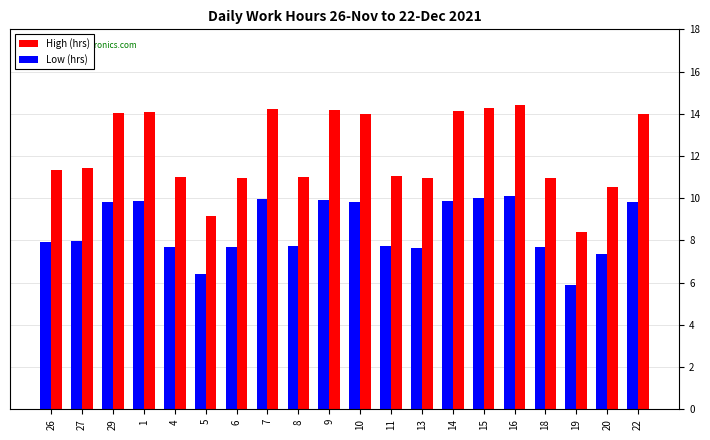

What is the maximum value for Low (hrs)?

10.1